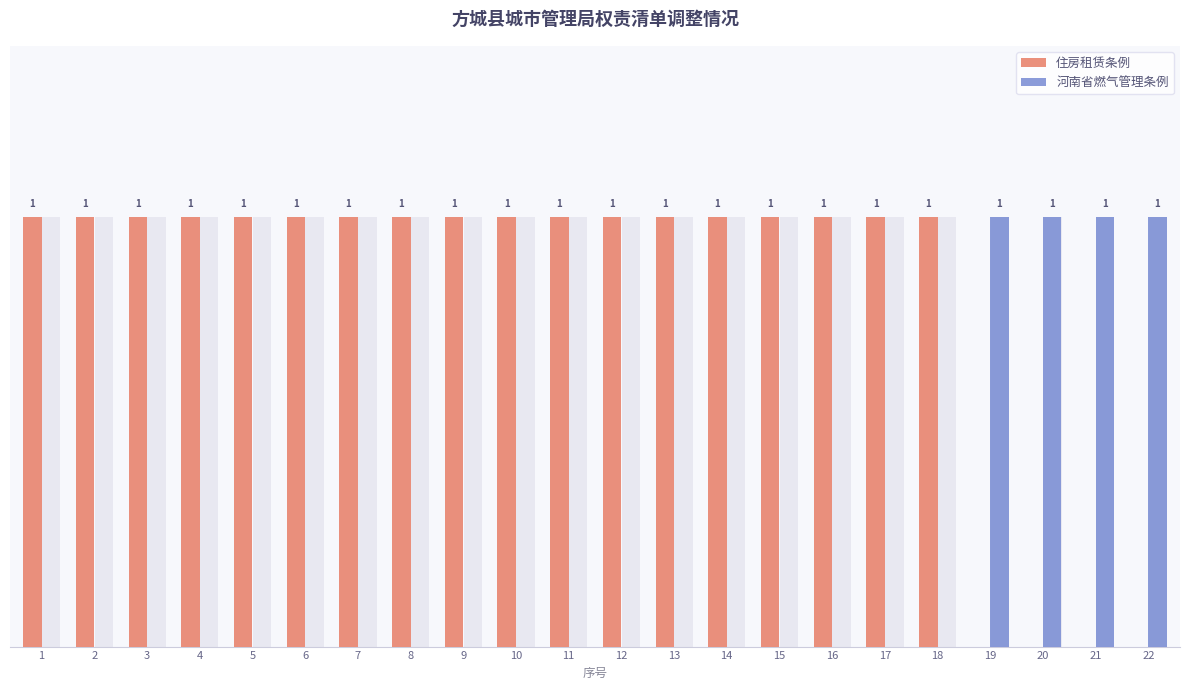

Which series has the largest total across all categories?

住房租赁条例